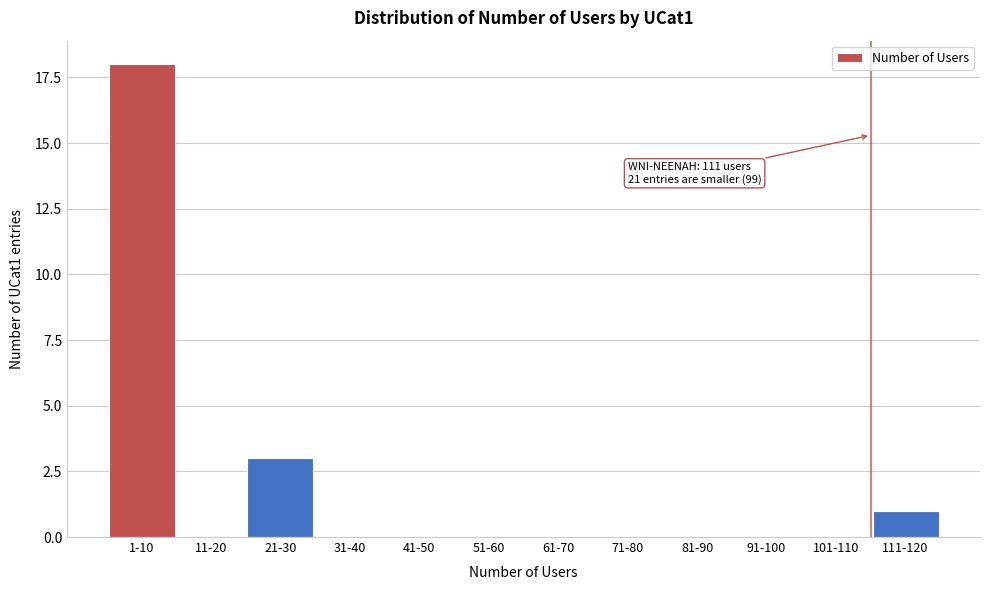

Reading left to right, transcribe all the data shown in this chart.

1-10=18	11-20=0	21-30=3	31-40=0	41-50=0	51-60=0	61-70=0	71-80=0	81-90=0	91-100=0	101-110=0	111-120=1